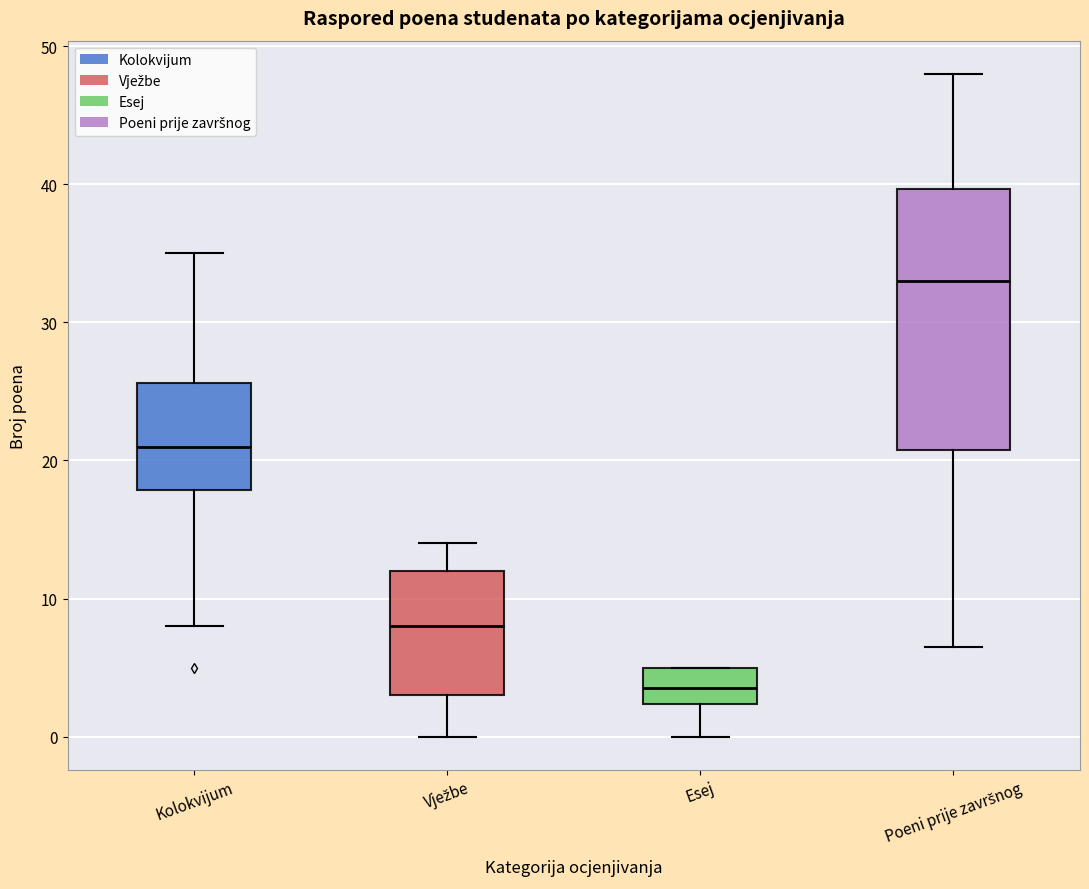

Where is the upper edge of the box for Poeni prije završnog on the y-axis? The values are not printed on the chart, so give them approximately, as read against the axis.

40